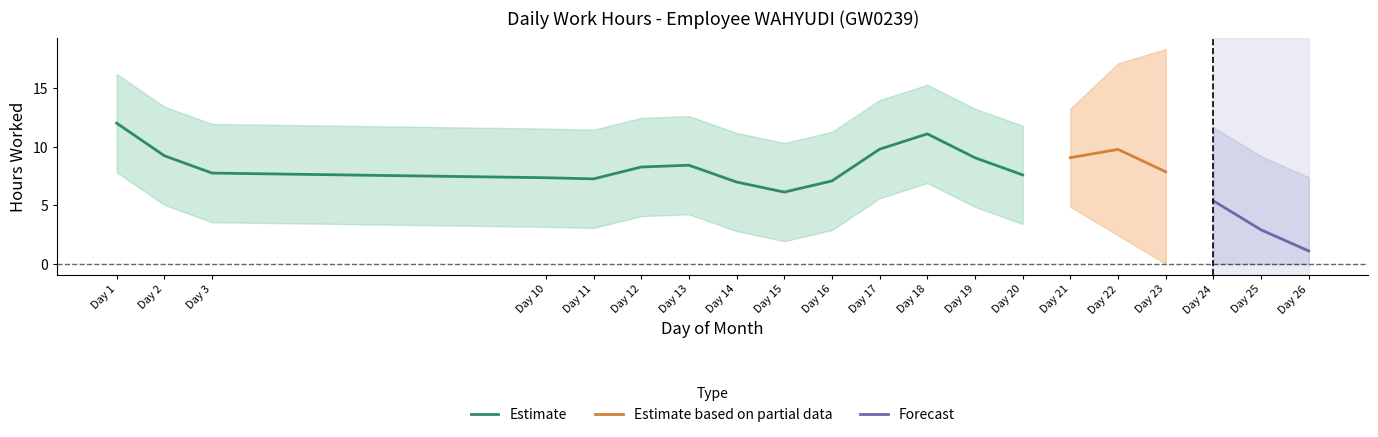

The Estimate series shows 7.1 at Day 16. True or false?

True